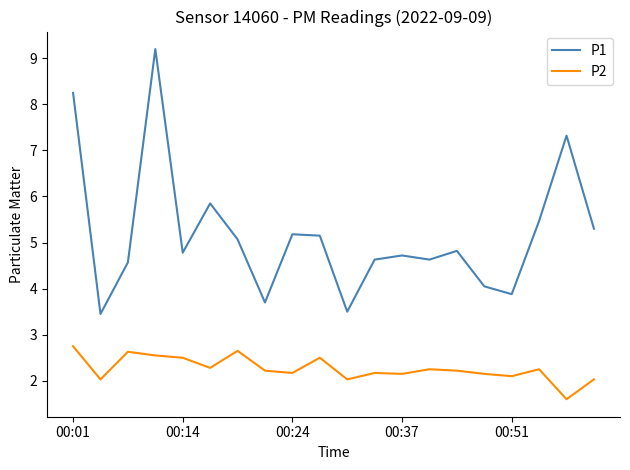

Which series has the widest spread of values?

P1